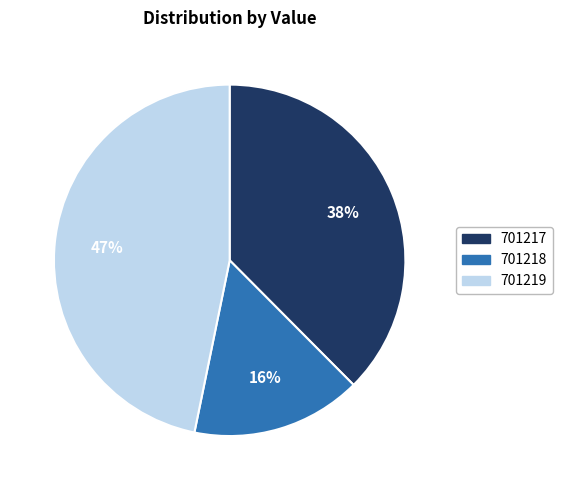

To the nearest percent, what is the average slice percentage?

33%